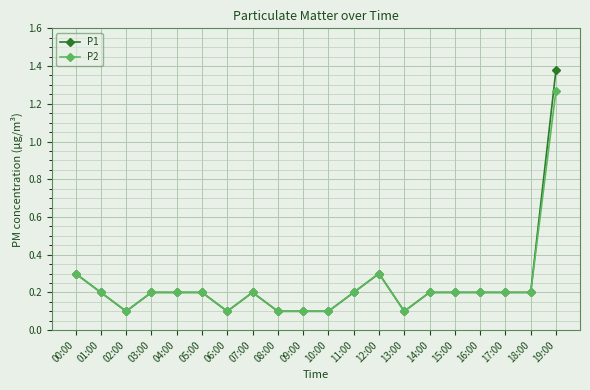

Rank the series by their maximum value, from lowest to highest.

P2, P1